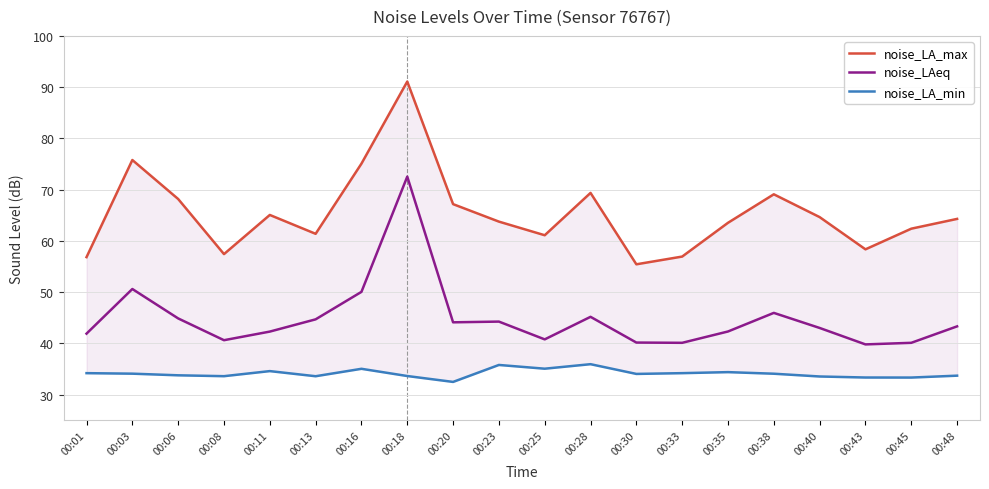

True or false: noise_LA_min and noise_LAeq intersect in this chart.

False